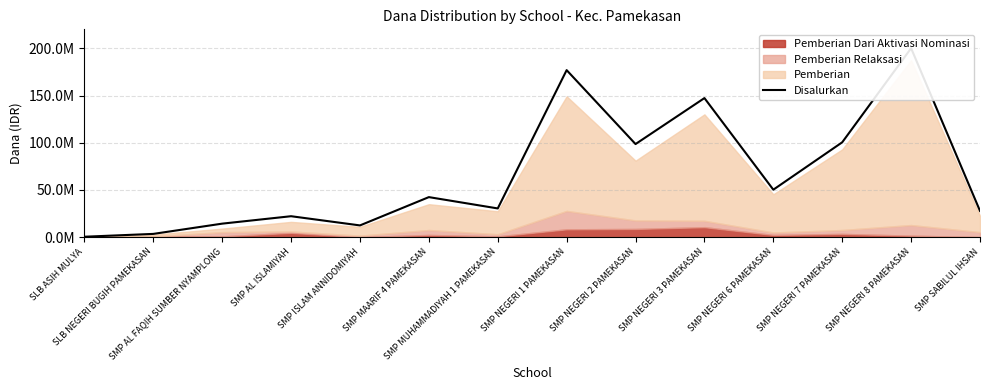

Reading left to right, list all the values displayed in this chart.

SLB ASIH MULYA=375000	SLB NEGERI BUGIH PAMEKASAN=3375000	SMP AL FAQIH SUMBER NYAMPLONG=14250000	SMP AL ISLAMIYAH=22125000	SMP ISLAM ANNIDOMIYAH=12375000	SMP MAARIF 4 PAMEKASAN=42375000	SMP MUHAMMADIYAH 1 PAMEKASAN=30375000	SMP NEGERI 1 PAMEKASAN=177000000	SMP NEGERI 2 PAMEKASAN=98625000	SMP NEGERI 3 PAMEKASAN=147375000	SMP NEGERI 6 PAMEKASAN=50250000	SMP NEGERI 7 PAMEKASAN=100500000	SMP NEGERI 8 PAMEKASAN=200250000	SMP SABILUL IHSAN=27750000